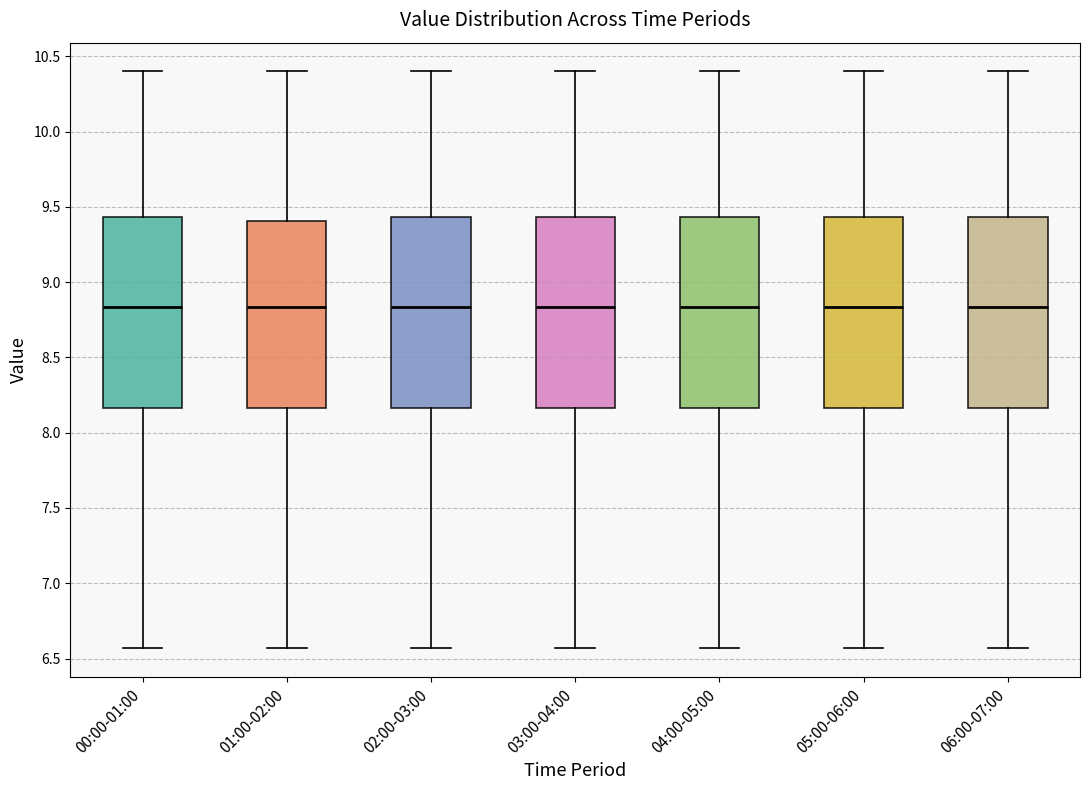

Reading left to right, read every box against the y-axis: the position of its median line, the range the box covers, and the ends of its whiskers. The values are not printed on the chart, so give them approximately, as read against the axis.

00:00-01:00: median 8.85, box 8.15 to 9.45, whiskers 6.55 to 10.40
01:00-02:00: median 8.85, box 8.15 to 9.40, whiskers 6.55 to 10.40
02:00-03:00: median 8.85, box 8.15 to 9.45, whiskers 6.55 to 10.40
03:00-04:00: median 8.85, box 8.15 to 9.45, whiskers 6.55 to 10.40
04:00-05:00: median 8.85, box 8.15 to 9.45, whiskers 6.55 to 10.40
05:00-06:00: median 8.85, box 8.15 to 9.45, whiskers 6.55 to 10.40
06:00-07:00: median 8.85, box 8.15 to 9.45, whiskers 6.55 to 10.40